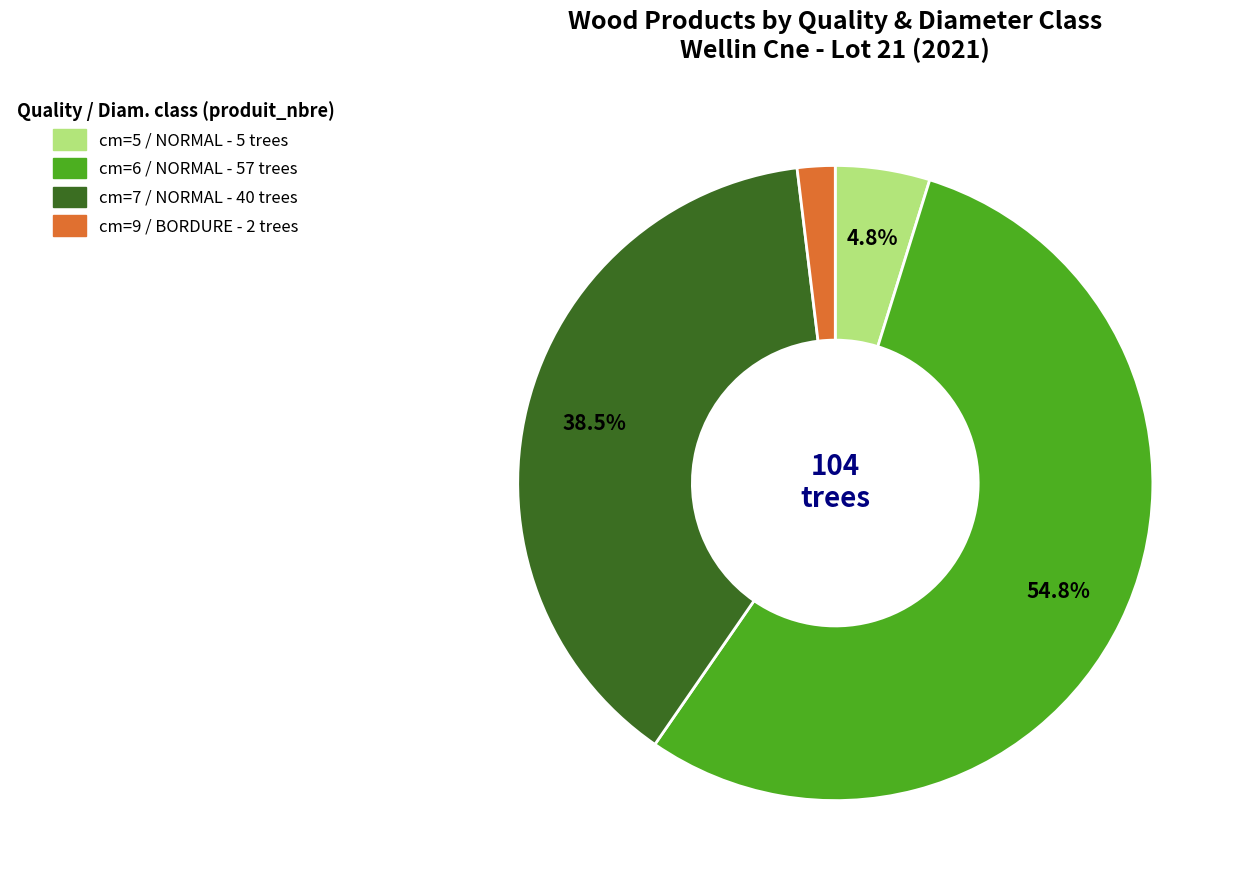

Is there a majority slice in this chart?

Yes